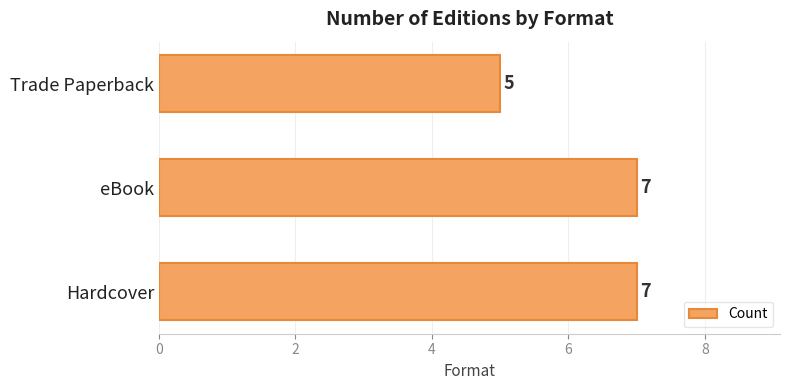

Reading top to bottom, extract all data points from this chart.

Trade Paperback=5	eBook=7	Hardcover=7